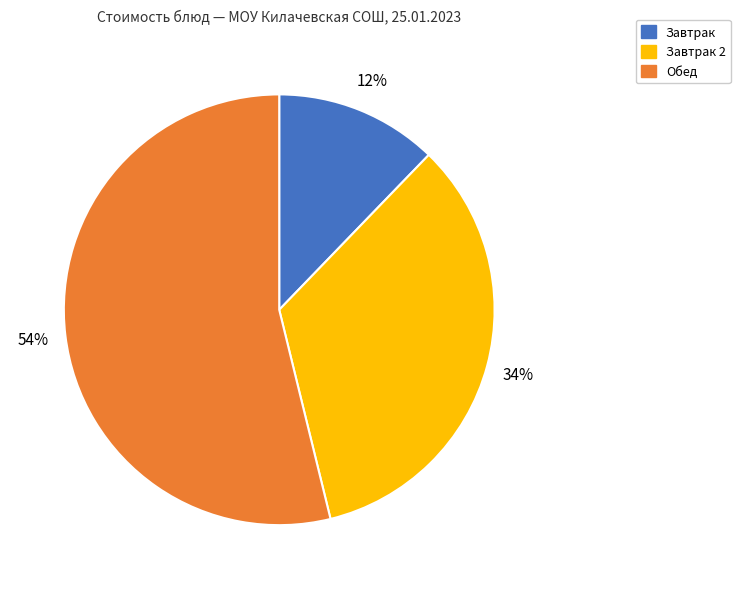

Rank the categories by value from highest to lowest.

Обед, Завтрак 2, Завтрак